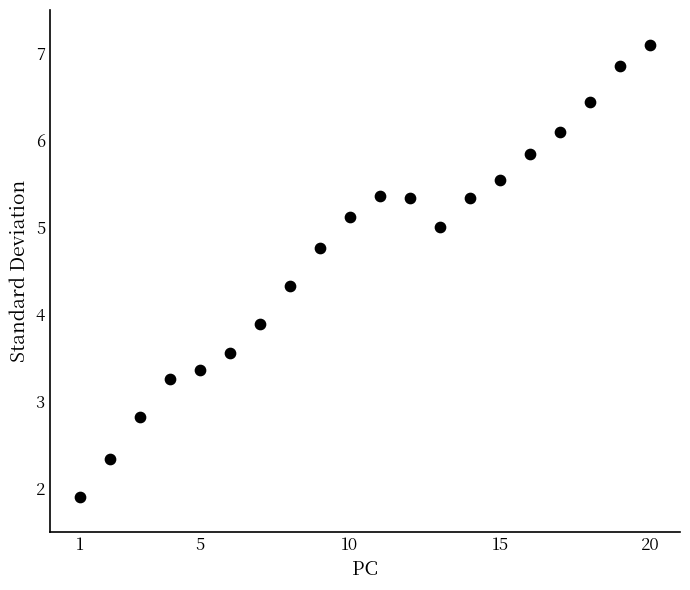

What Y value in the scatter plot is closest to 4?

3.9